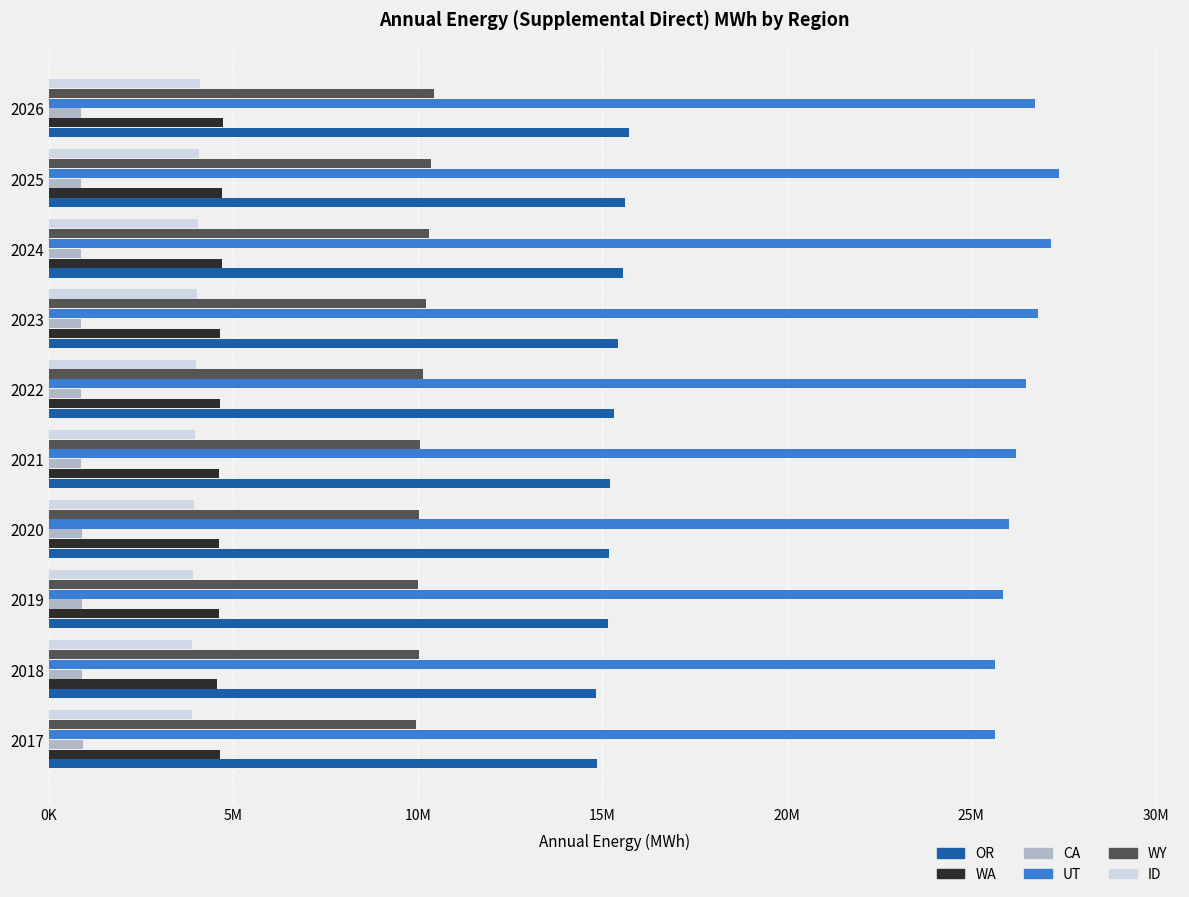

What are all the series names shown in the legend?

OR, WA, CA, UT, WY, ID